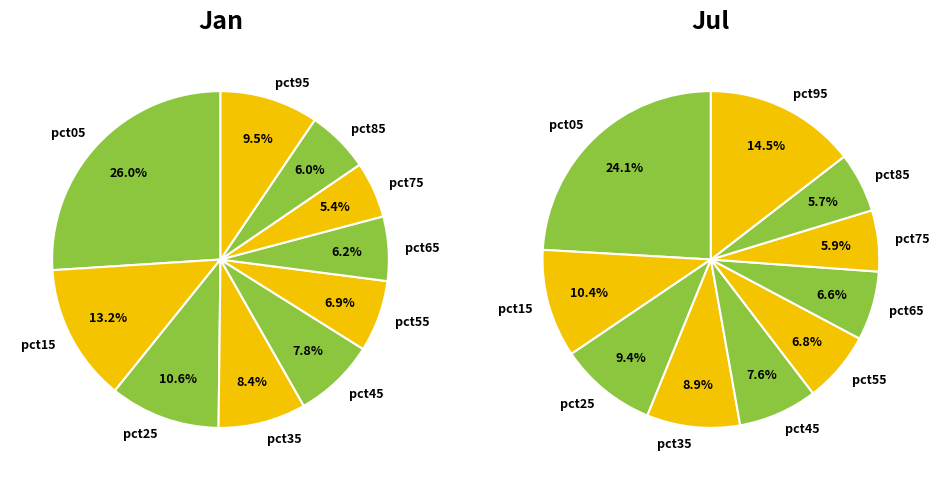

Is there any slice that represents more than half of the pie?

No